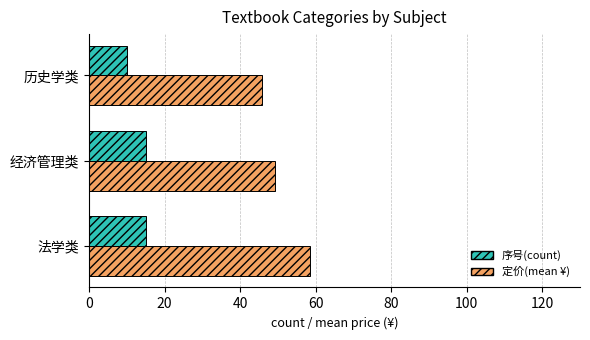

What is the maximum value shown in the chart?

58.5